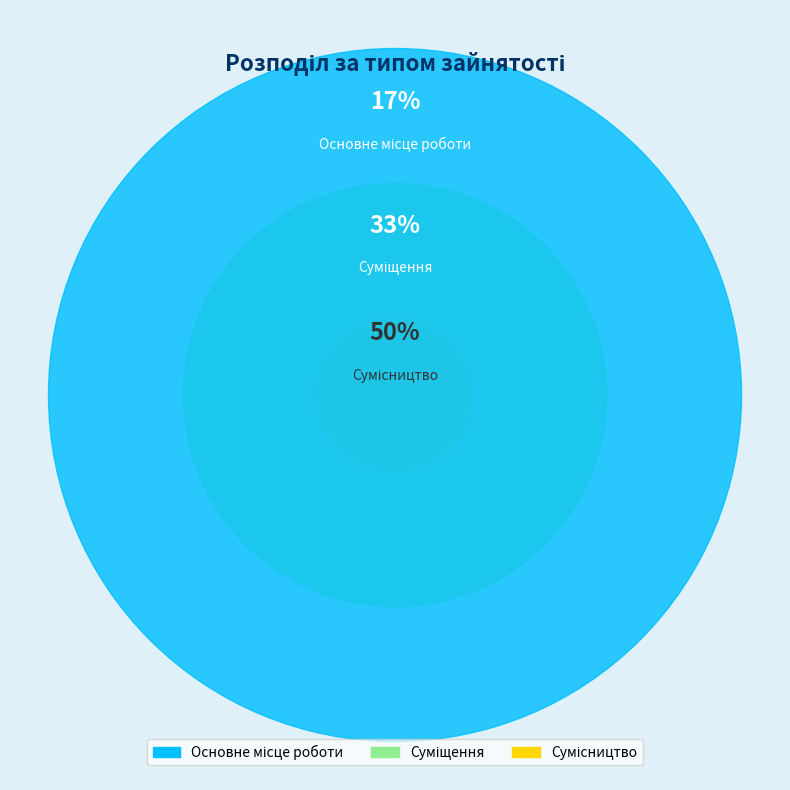

Is it true that Суміщення is 33% of the pie?

True